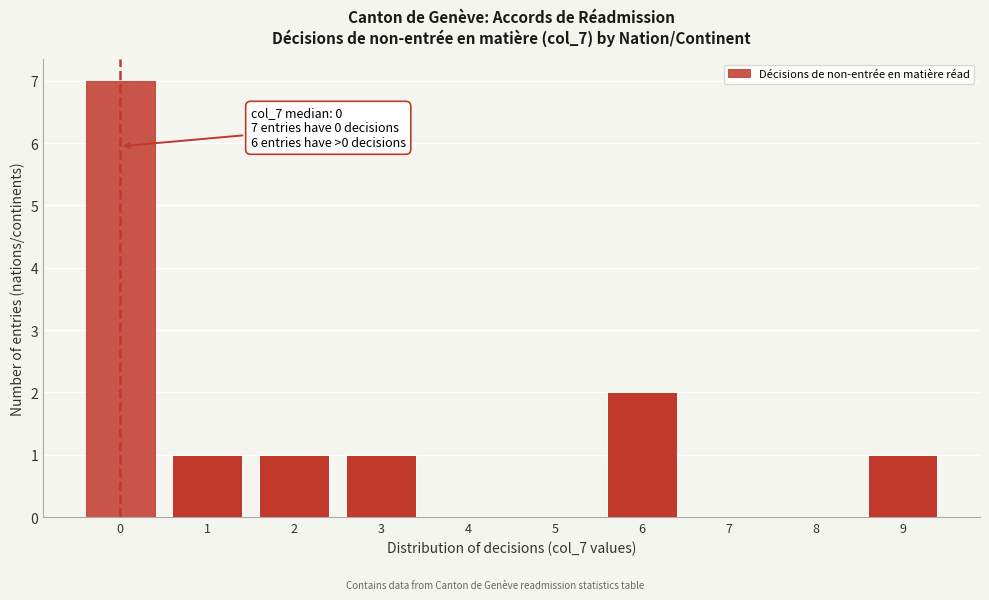

Which range on the x-axis has the tallest bar?

-0.5 to 0.5